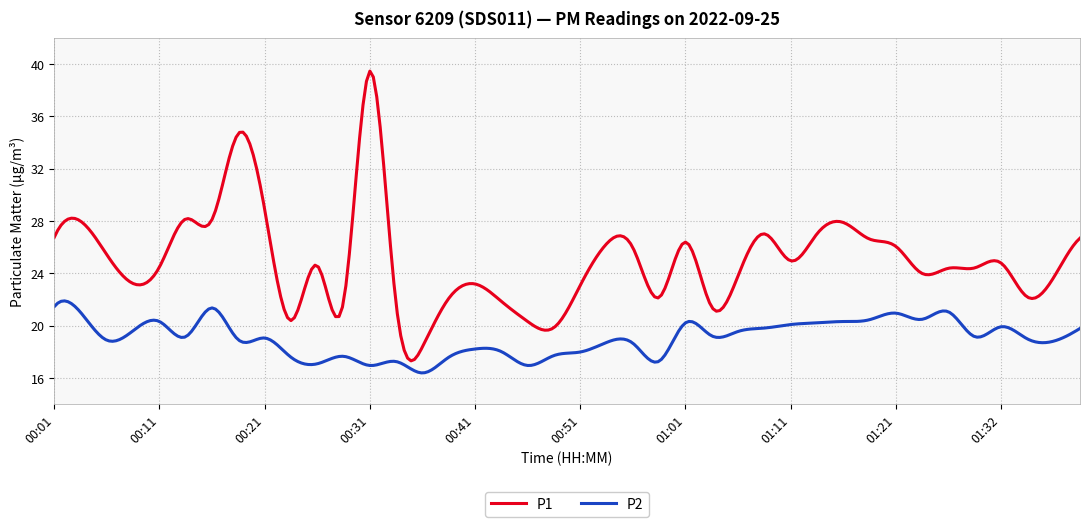

True or false: P2 and P1 intersect in this chart.

False